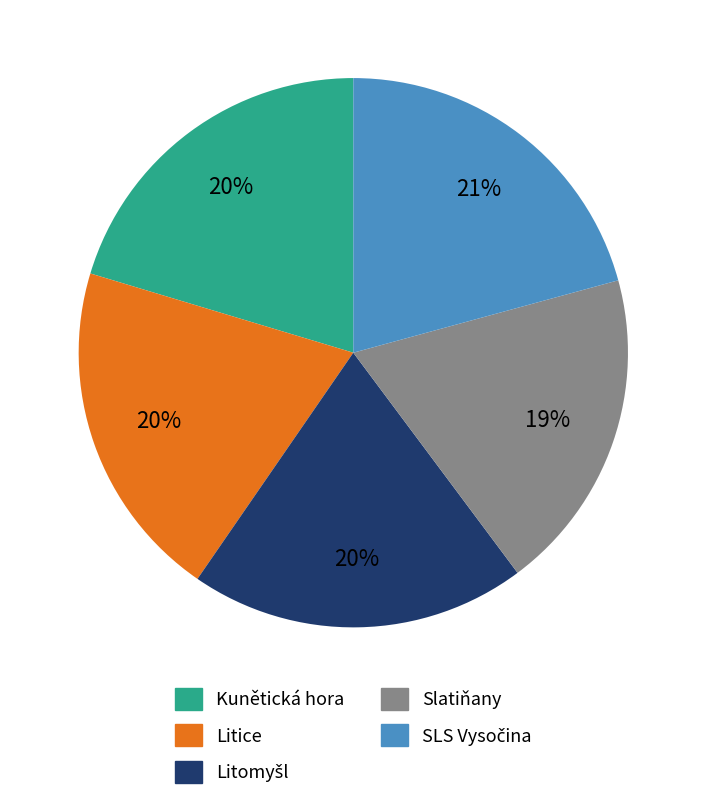

To the nearest percent, what is the average slice percentage?

20%